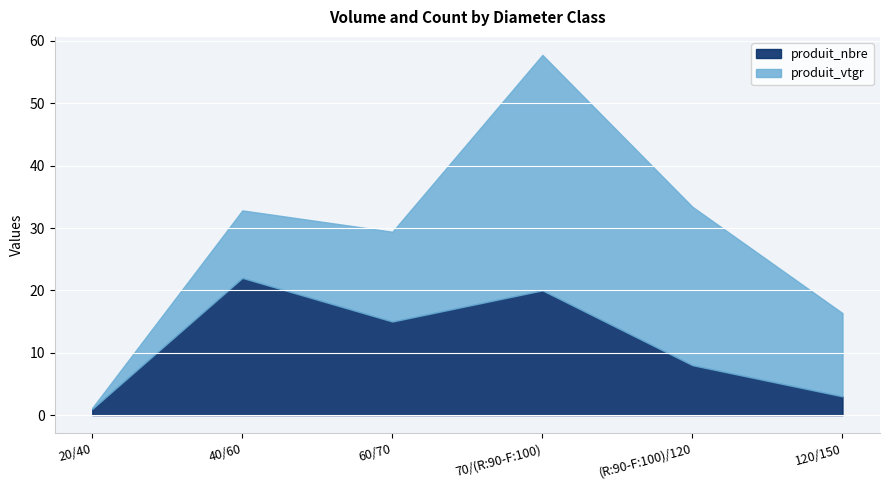

What are all the series names shown in the legend?

produit_nbre, produit_vtgr